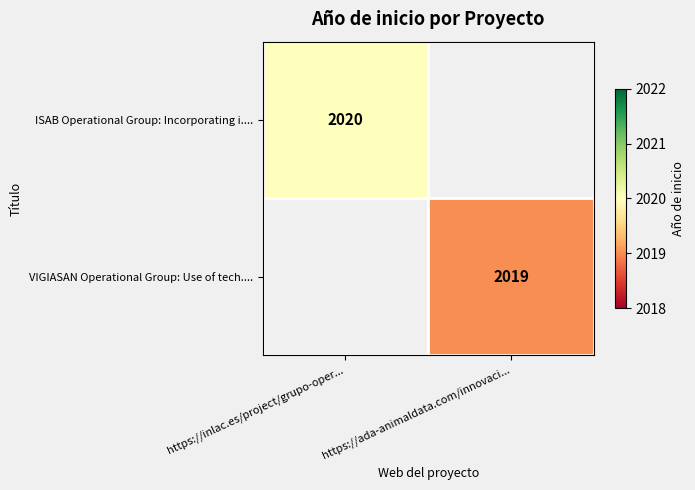

Is the value of ISAB Operational Group: Incorporating i.... at https://inlac.es/project/grupo-oper... greater than the value of VIGIASAN Operational Group: Use of tech.... at https://ada-animaldata.com/innovaci...?

Yes